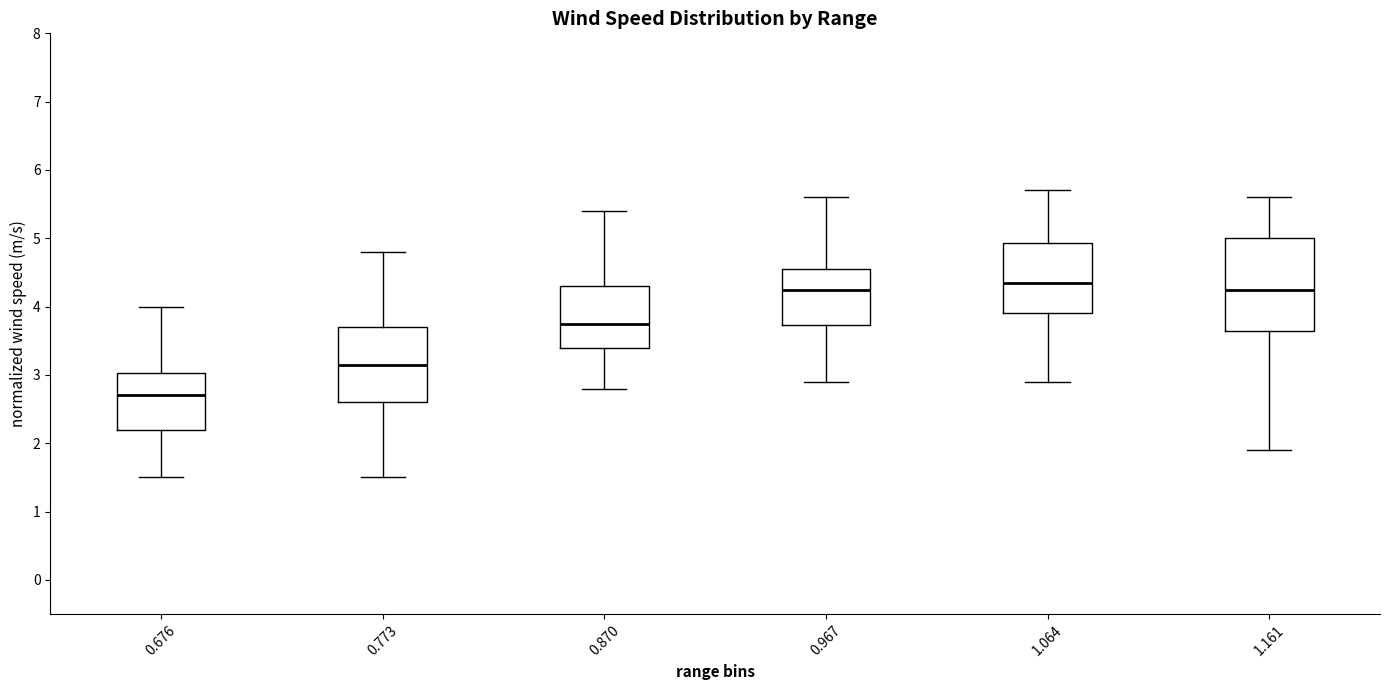

Reading left to right, read every box against the y-axis: the position of its median line, the range the box covers, and the ends of its whiskers. The values are not printed on the chart, so give them approximately, as read against the axis.

0.676: median 2.7, box 2.2 to 3.0, whiskers 1.5 to 4.0
0.773: median 3.2, box 2.6 to 3.7, whiskers 1.5 to 4.8
0.870: median 3.8, box 3.4 to 4.3, whiskers 2.8 to 5.4
0.967: median 4.3, box 3.7 to 4.6, whiskers 2.9 to 5.6
1.064: median 4.4, box 3.9 to 4.9, whiskers 2.9 to 5.7
1.161: median 4.3, box 3.7 to 5.0, whiskers 1.9 to 5.6